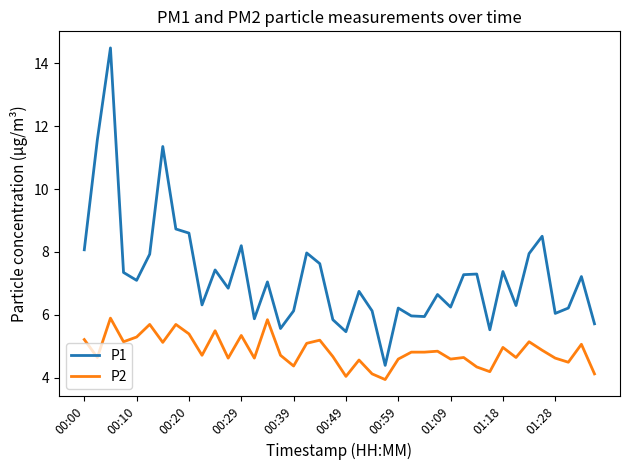

How many distinct data groups are displayed?

2